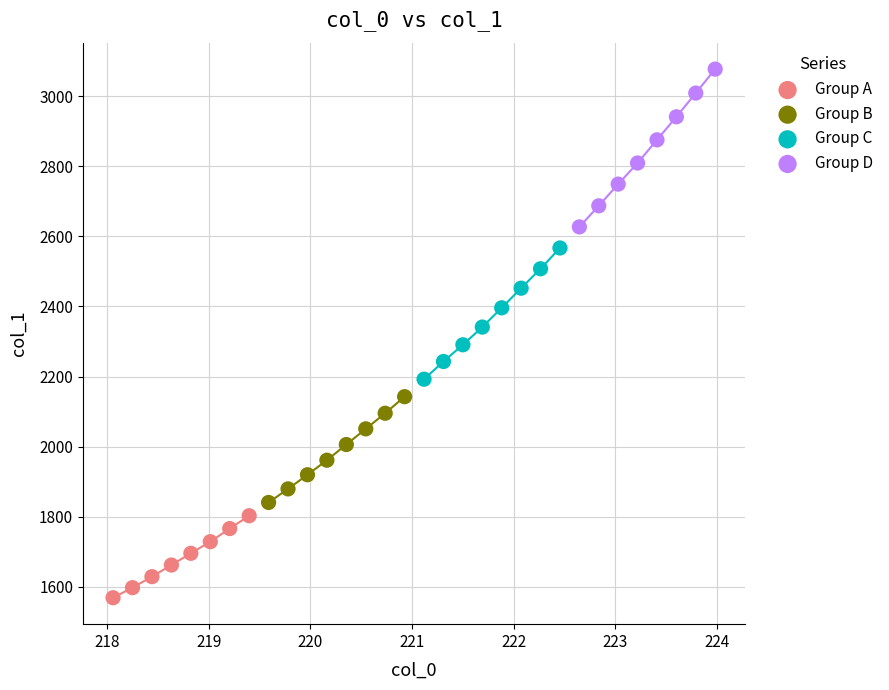

Which series has the largest Y range (max minus min)?

Group D